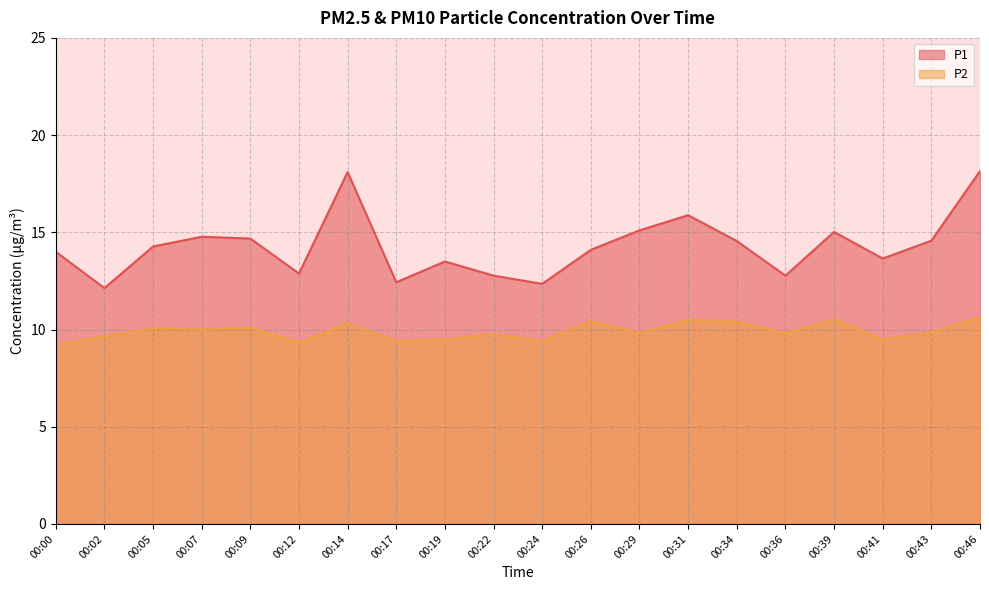

How many interior local peaks does the P1 series have?

5